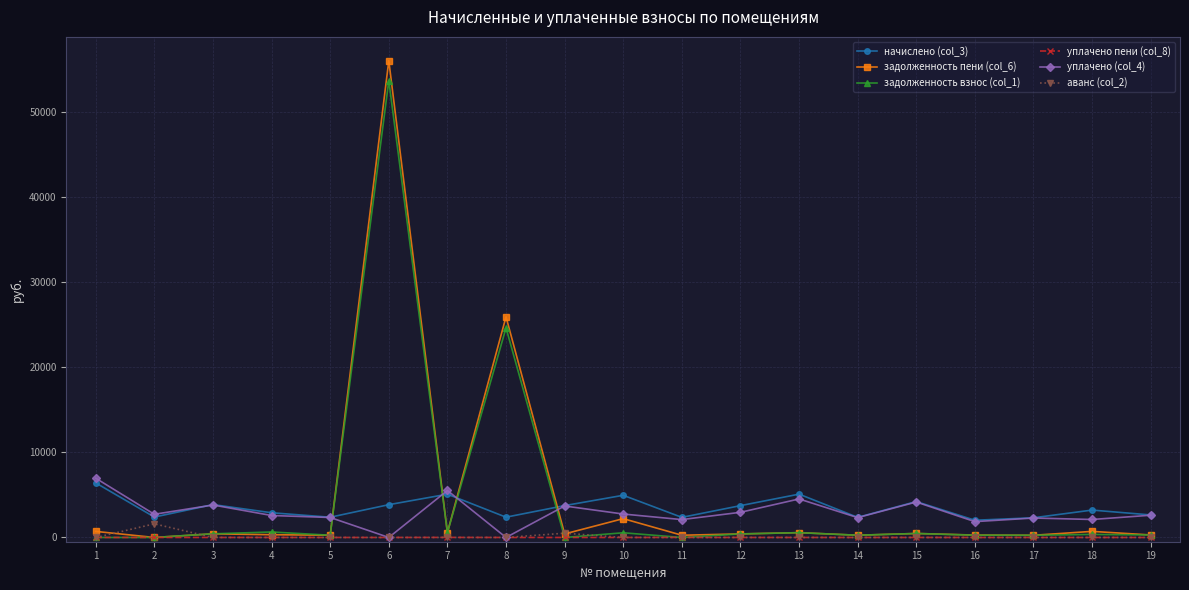

What is the spread (max minus min) of values at 18?

3218.4